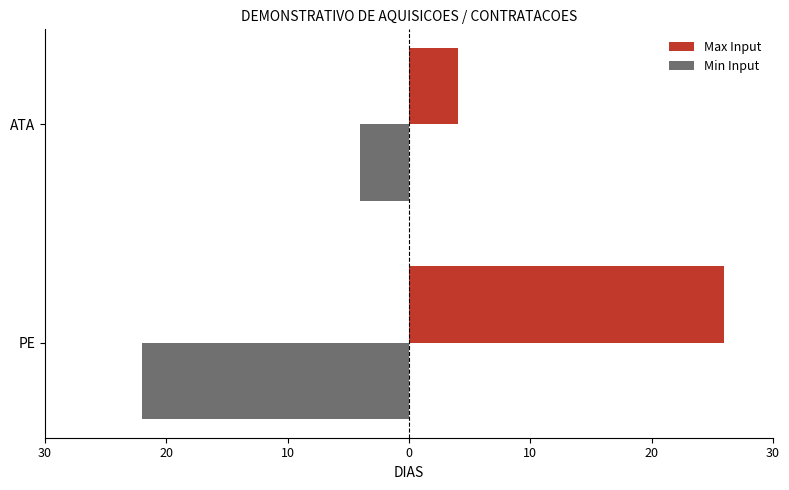

Rank the series by their maximum value, from highest to lowest.

Max Input, Min Input